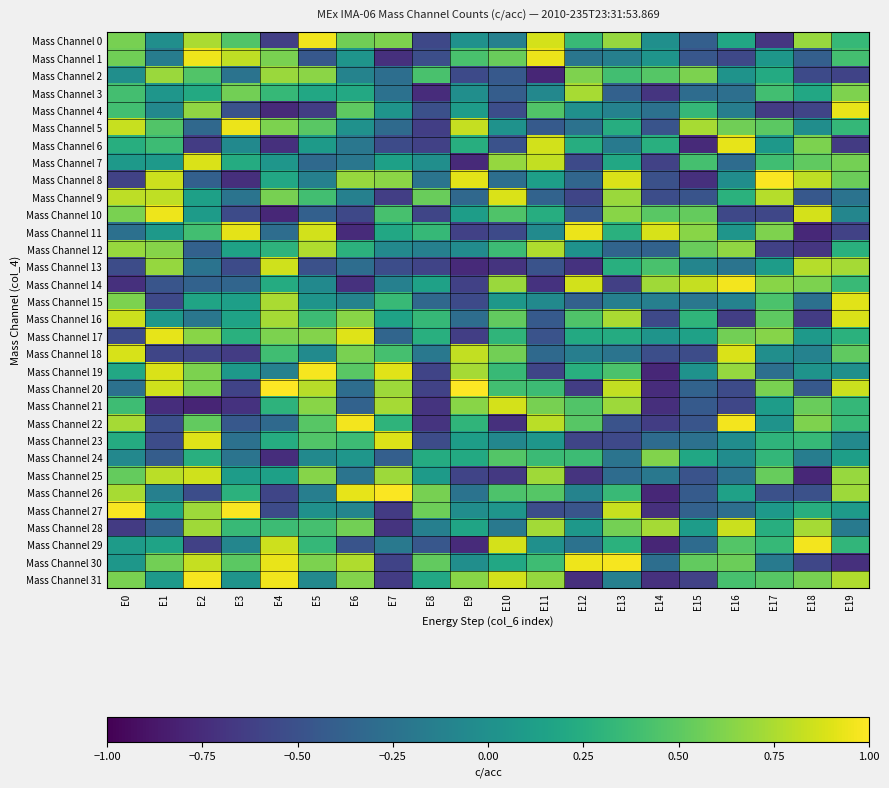

Between E7 and E6, which is larger?

E7